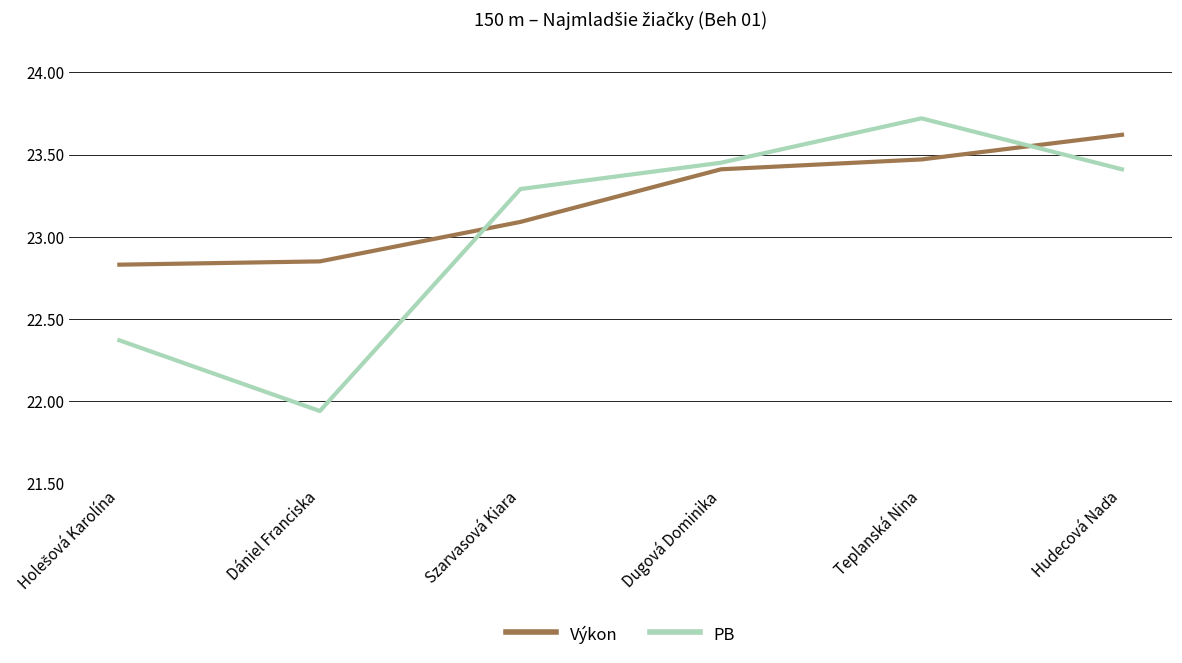

What is the maximum value shown in the chart?

23.7